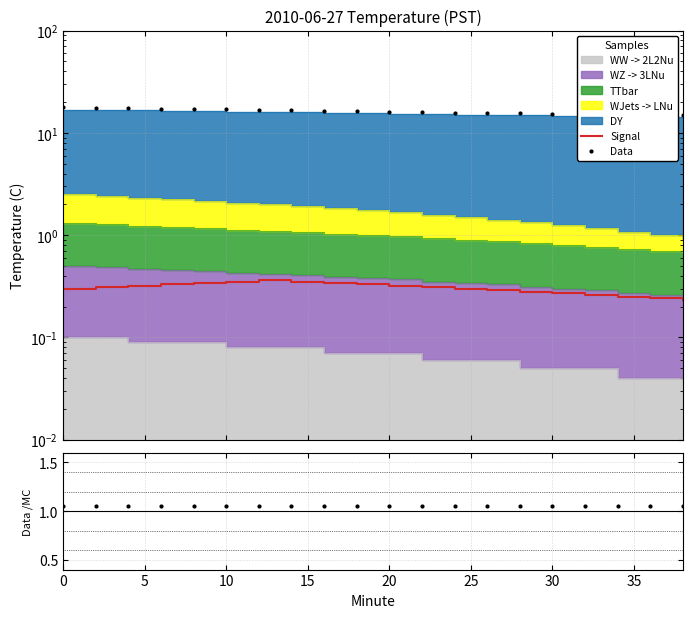

What is the value of the Data/MC point at the 14th from the left?

1.1